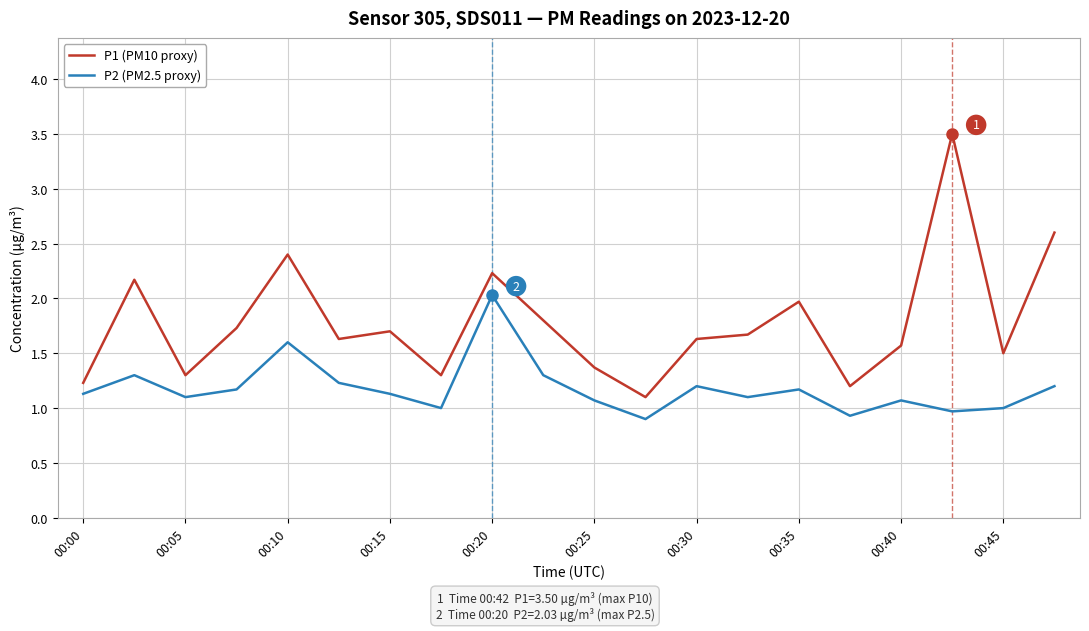

Which series has the widest spread of values?

P1 (PM10 proxy)